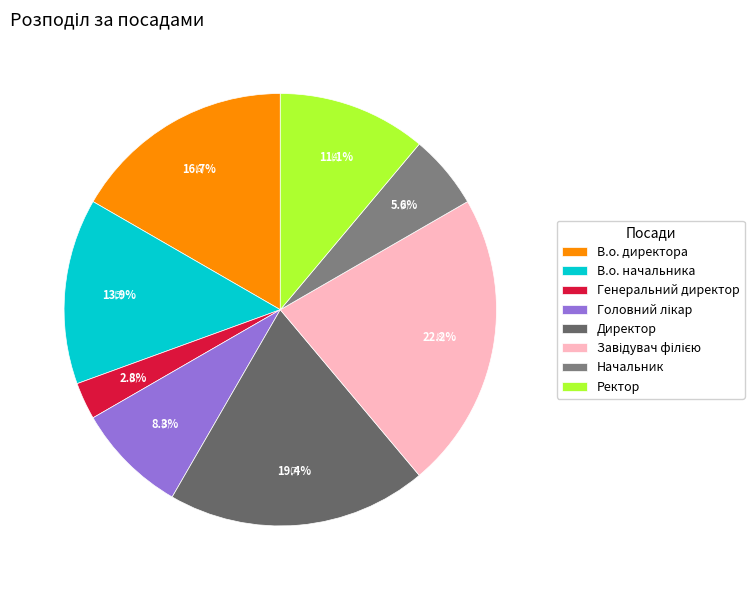

Approximately how many times larger is the value at Головний лікар compared to В.о. директора?

0.5